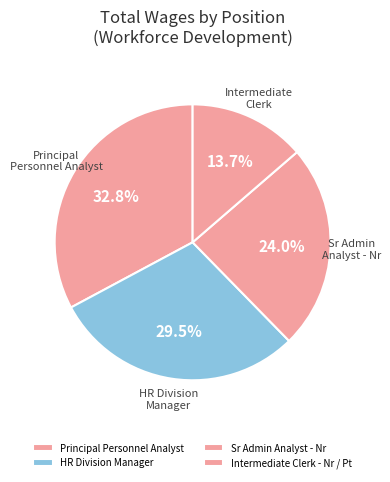

Is it true that Principal Personnel Analyst is 33% of the pie?

True